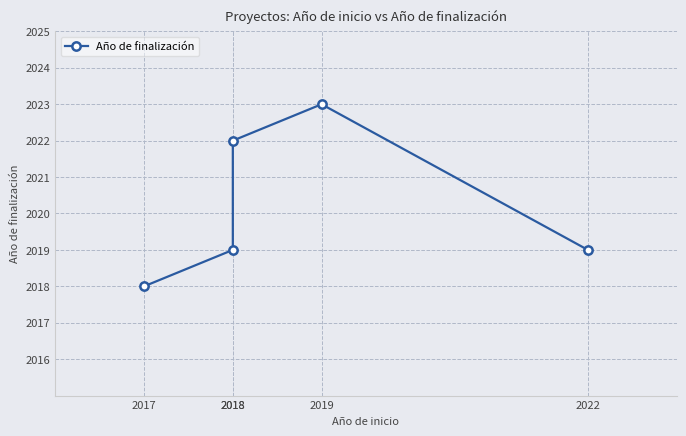

At which label does the data first exceed 2019?

2018